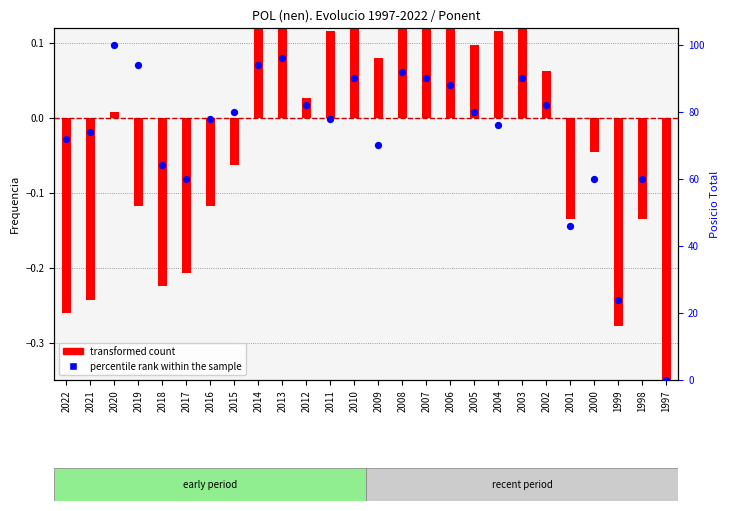

Is the value of transformed count at 1999 greater than the value of percentile rank within the sample at 2002?

No